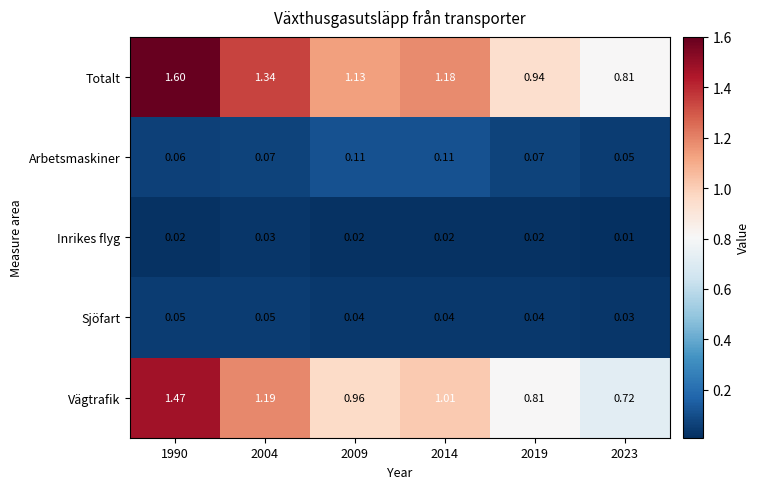

Is the value of Inrikes flyg at 1990 greater than the value of Vägtrafik at 2009?

No